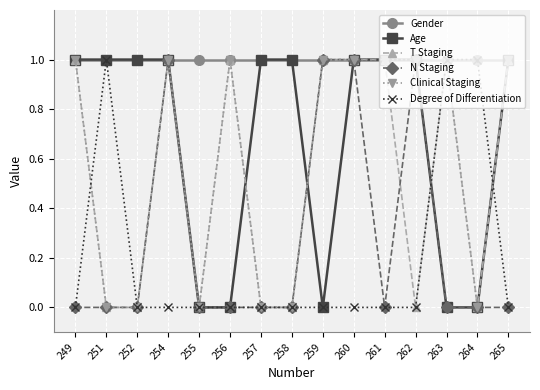

True or false: N Staging has more than 0 interior local peaks.

True